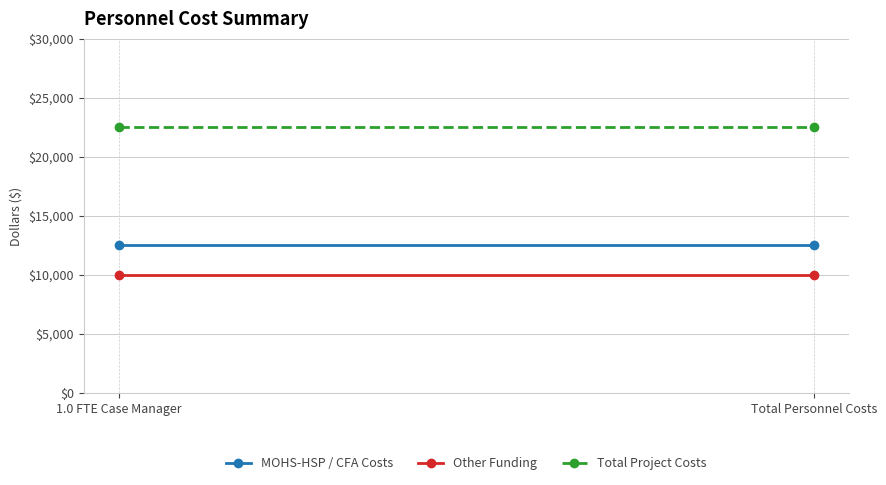

Rank the series by their maximum value, from lowest to highest.

Other Funding, MOHS-HSP / CFA Costs, Total Project Costs